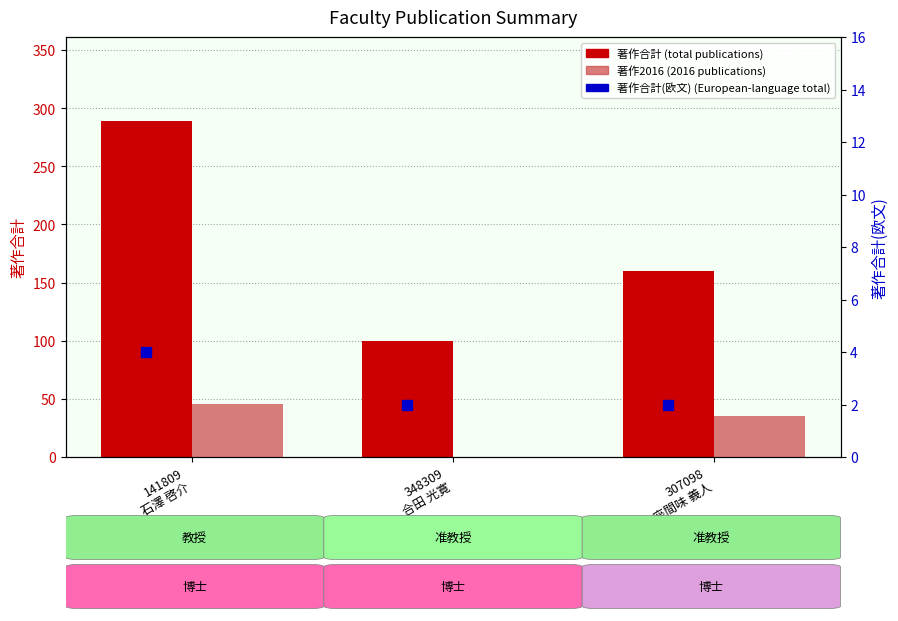

Is the value of 著作2016 (2016 publications) at 307098
座間味 義人 greater than the value of 著作合計(欧文) (European-language total) at 348309
合田 光寛?

Yes